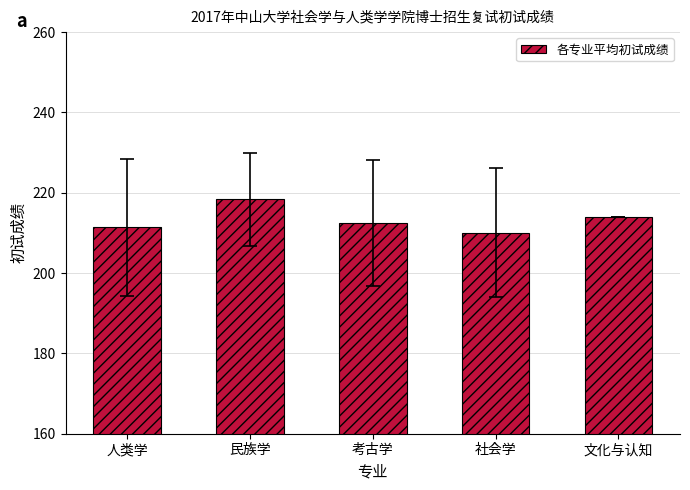

At which label does the data first exceed 212?

民族学